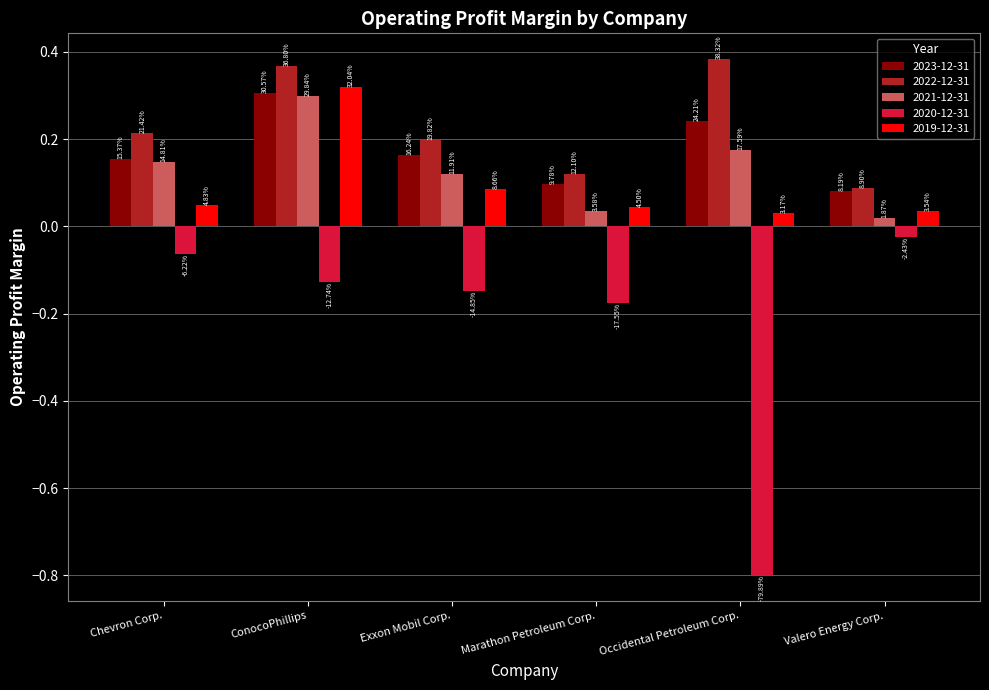

How many bars are there in total?

30